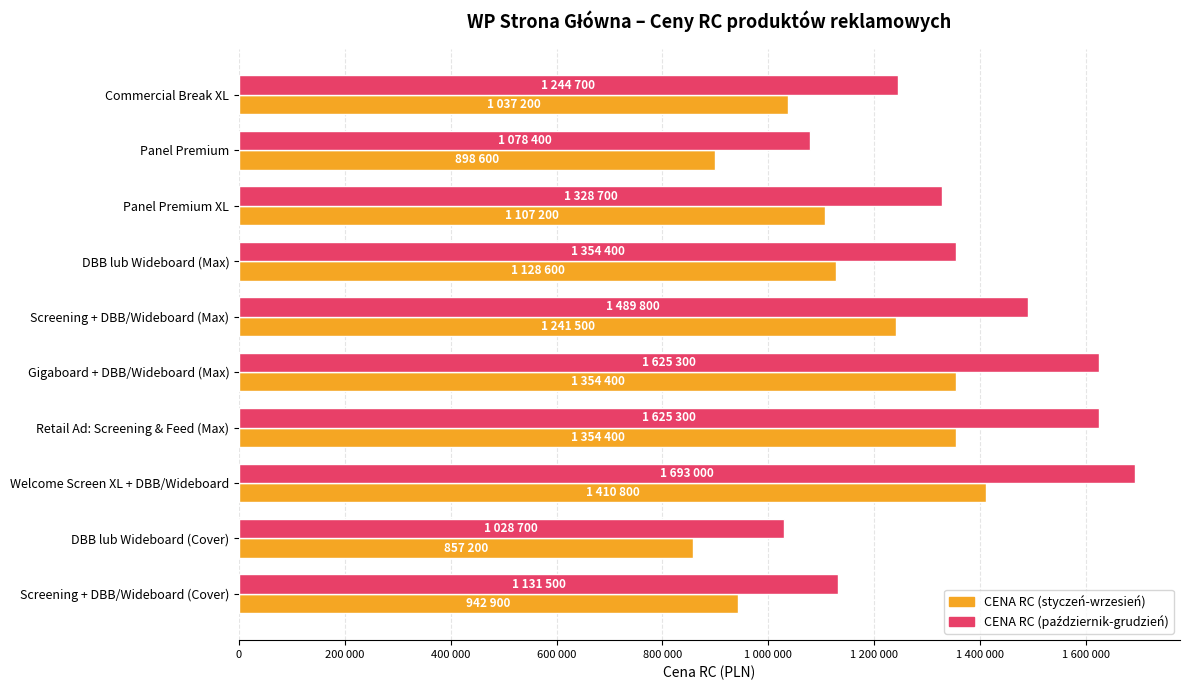

What is the difference between the maximum and second lowest values in the CENA RC (styczeń-wrzesień) series?

512200